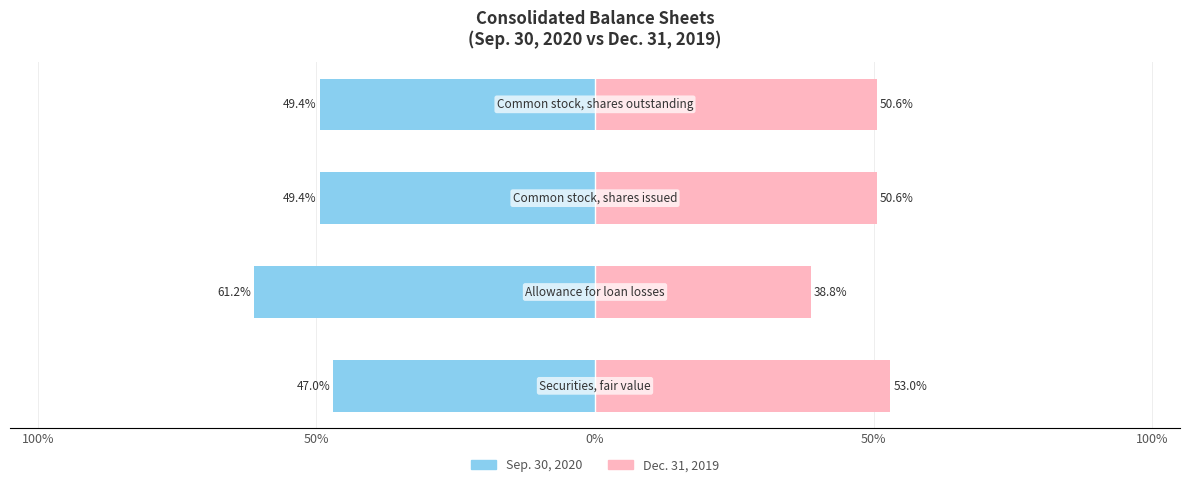

Reading left to right, what are all the values shown in this chart?

Sep. 30, 2020: 100%=-47.0	50%=-61.2	0%=-49.4	50%=-49.4
Dec. 31, 2019: 100%=53.0	50%=38.8	0%=50.6	50%=50.6